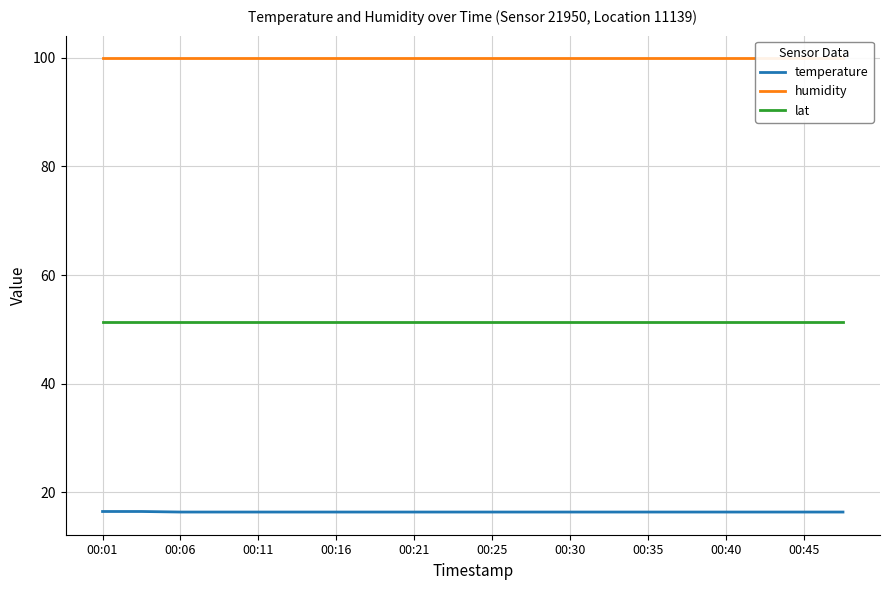

Rank the series at 15 from lowest to highest value.

temperature, lat, humidity